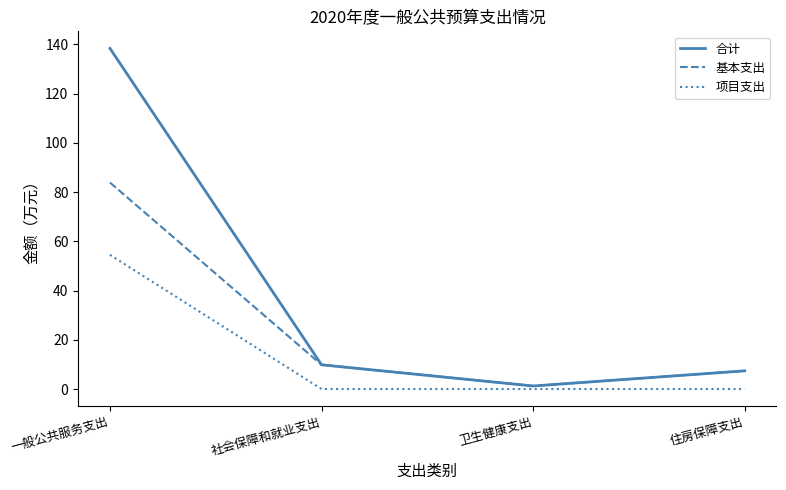

Between 一般公共服务支出 and 卫生健康支出, which series saw the biggest shift?

合计